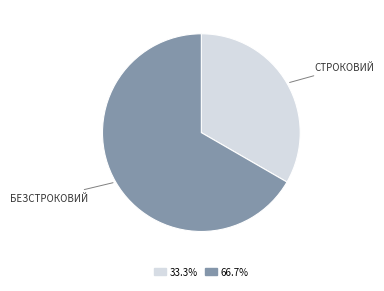

Is there any slice that represents more than half of the pie?

Yes